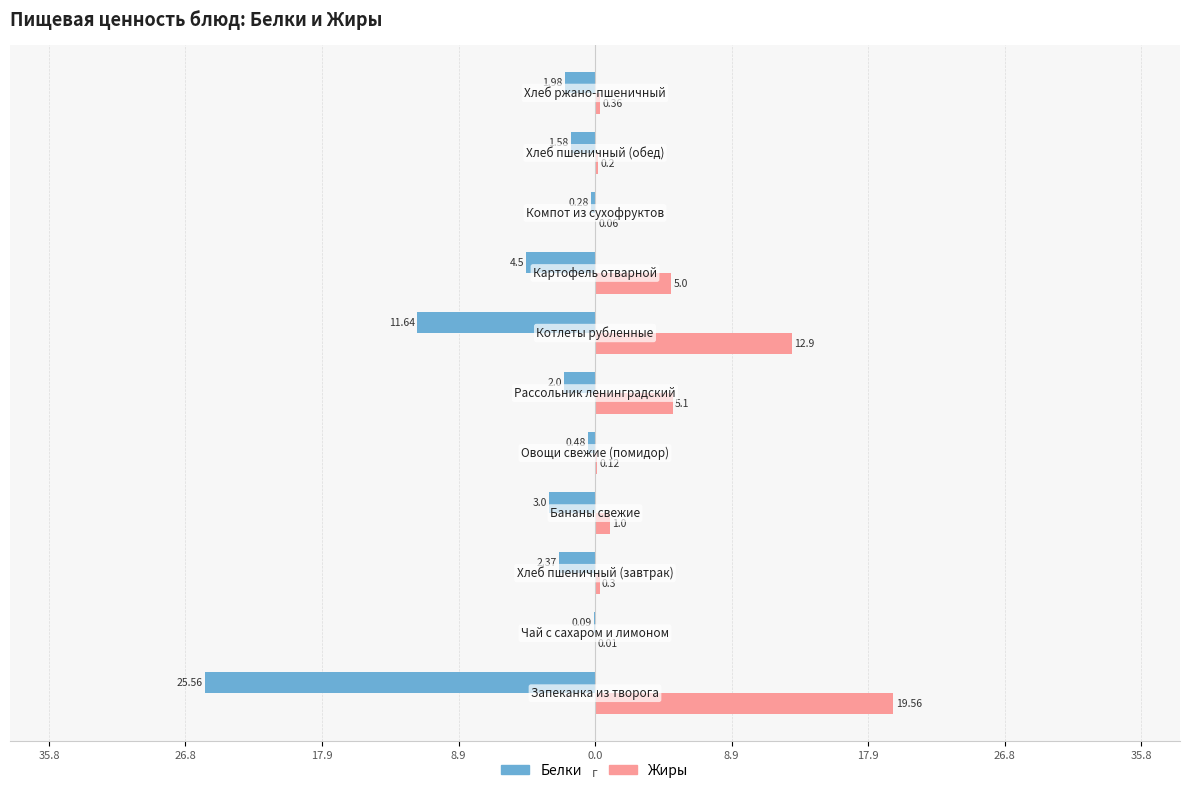

What are all the series names shown in the legend?

Белки, Жиры